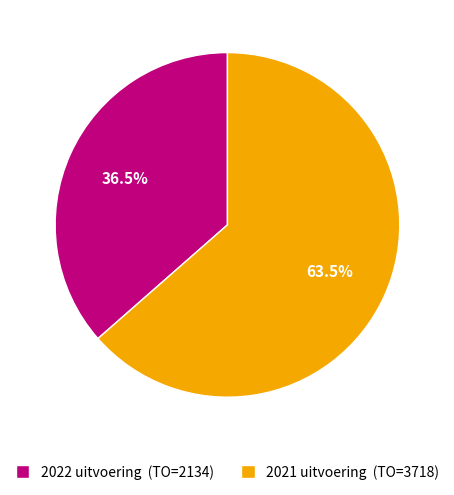

Is there any slice that represents more than half of the pie?

Yes